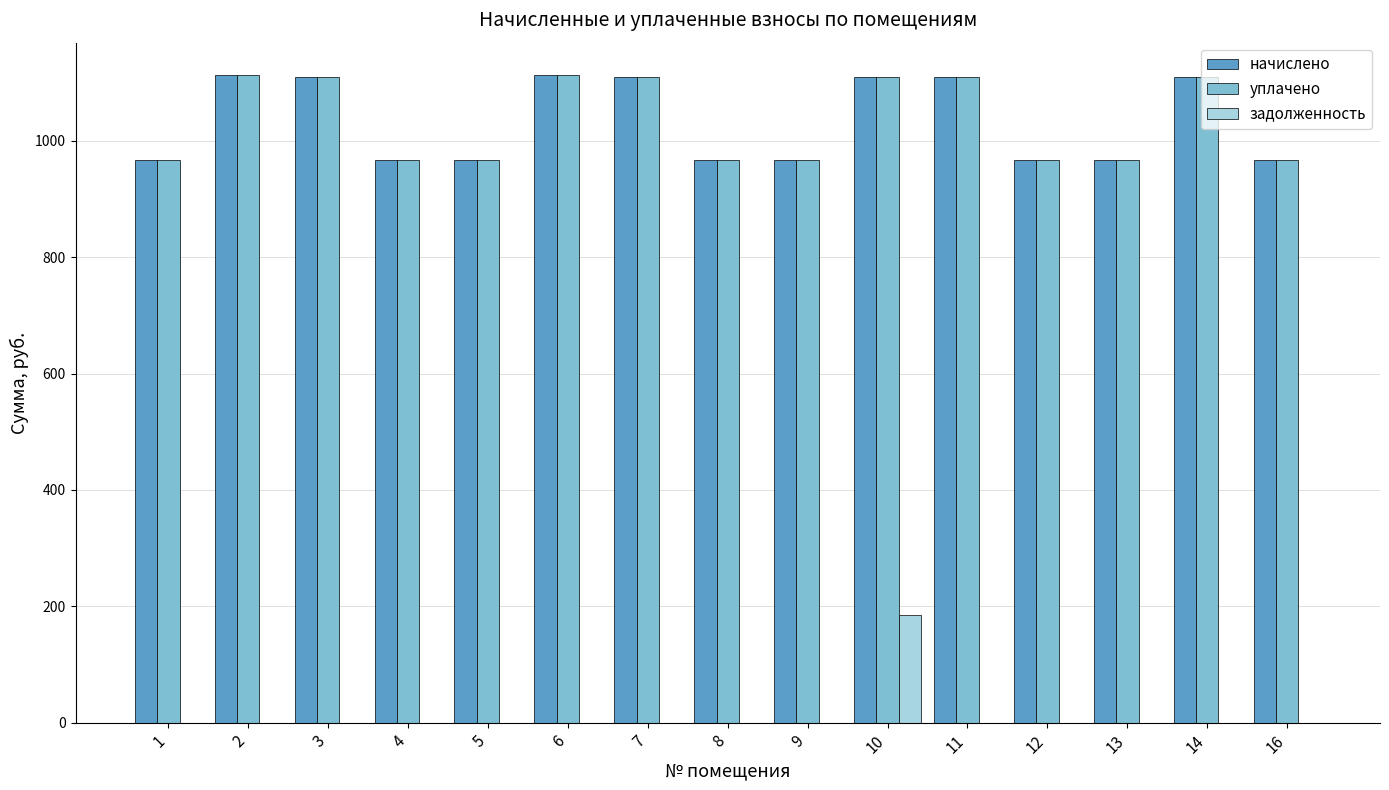

What is the sum of the задолженность values at 11 and 10?

185.0